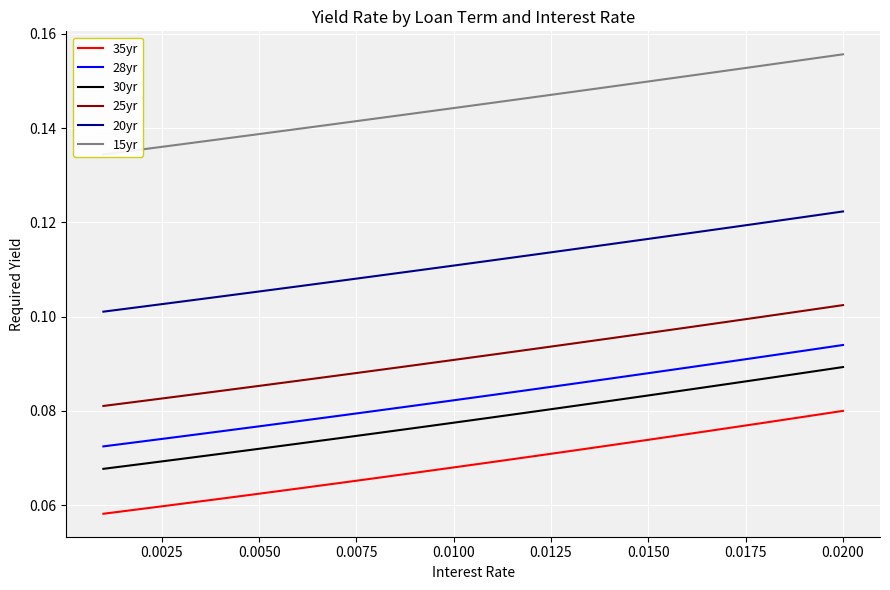

The value of 30yr at 0.0100 is 0.0. True or false?

False